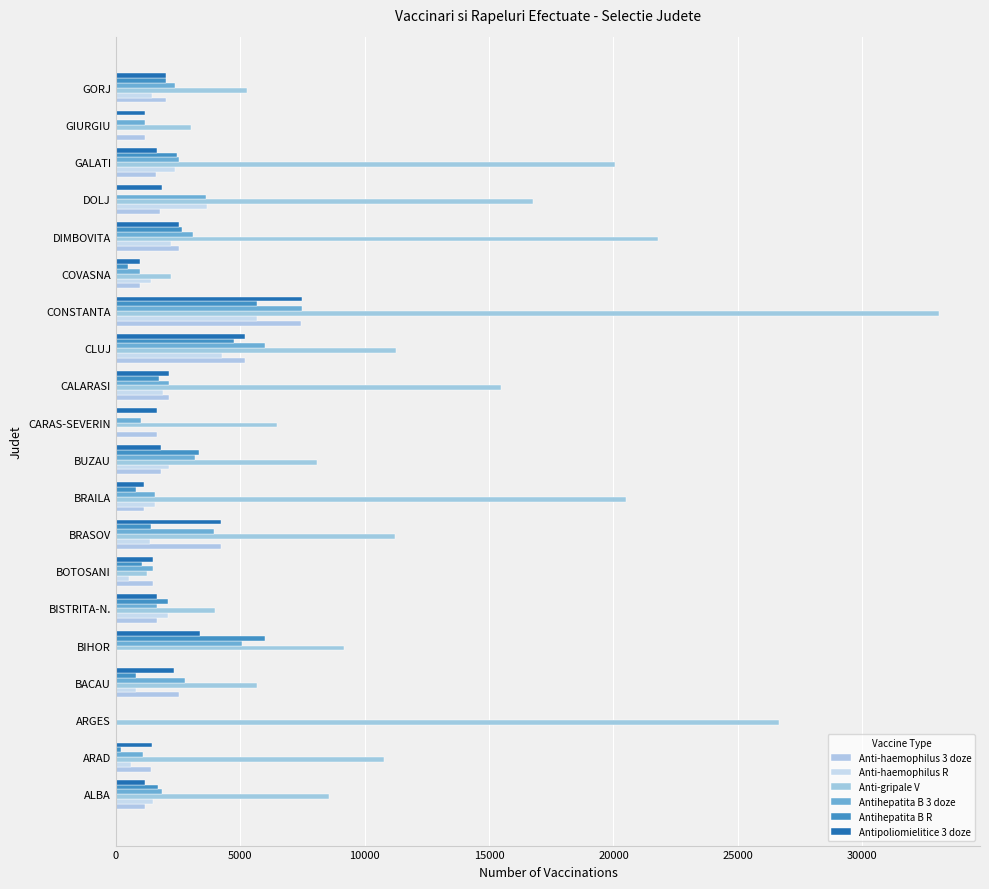

At which category is the sum across all series the highest?

CONSTANTA